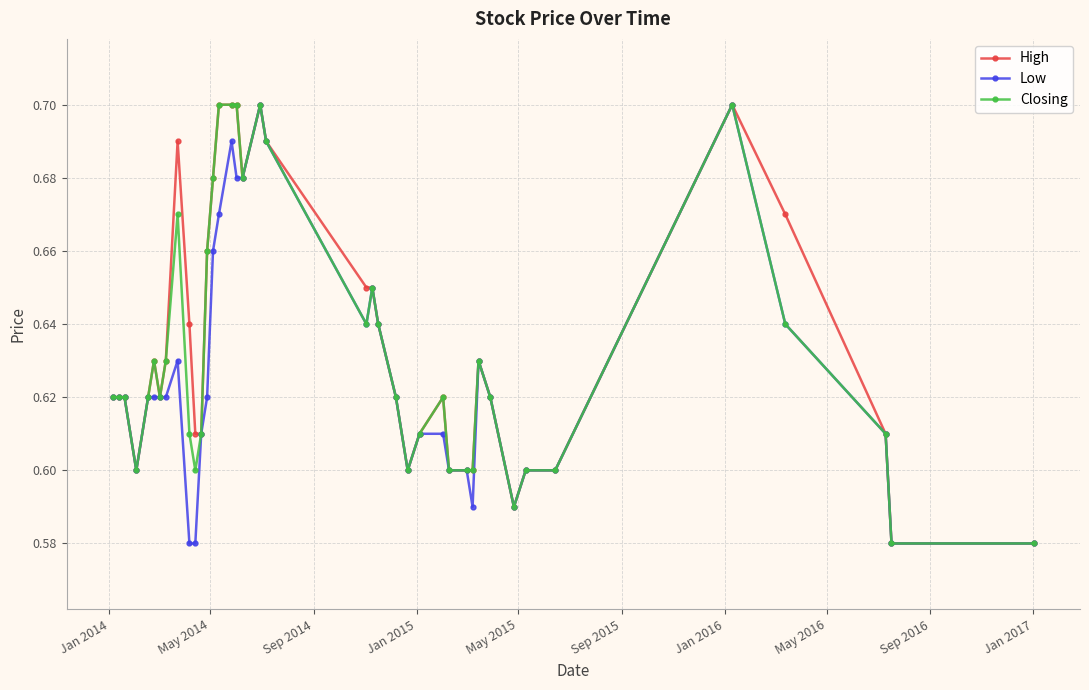

True or false: Closing has more than 1 interior local peaks.

True